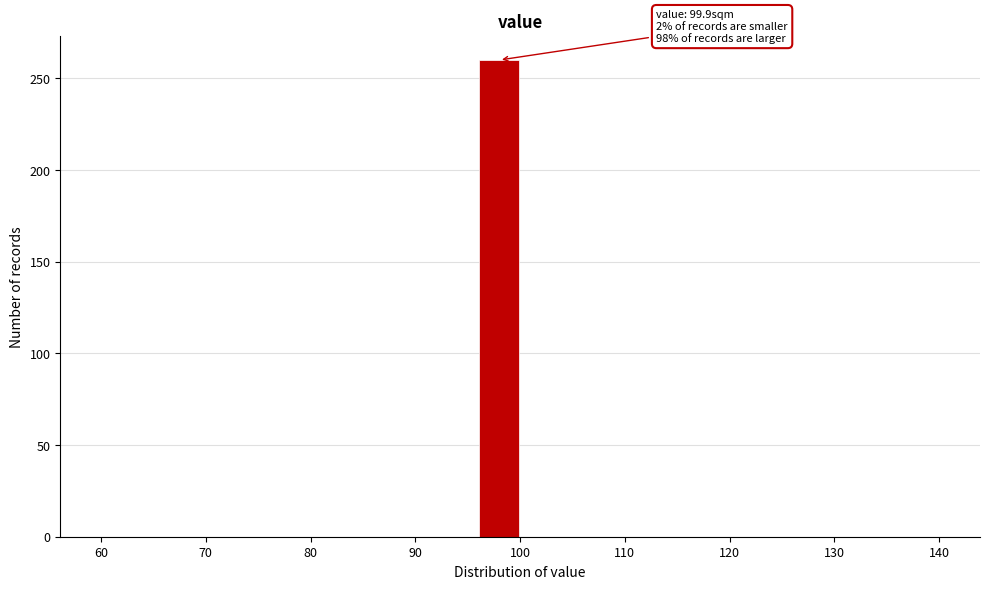

Over which range of the x-axis is the bar tallest?

96 to 100